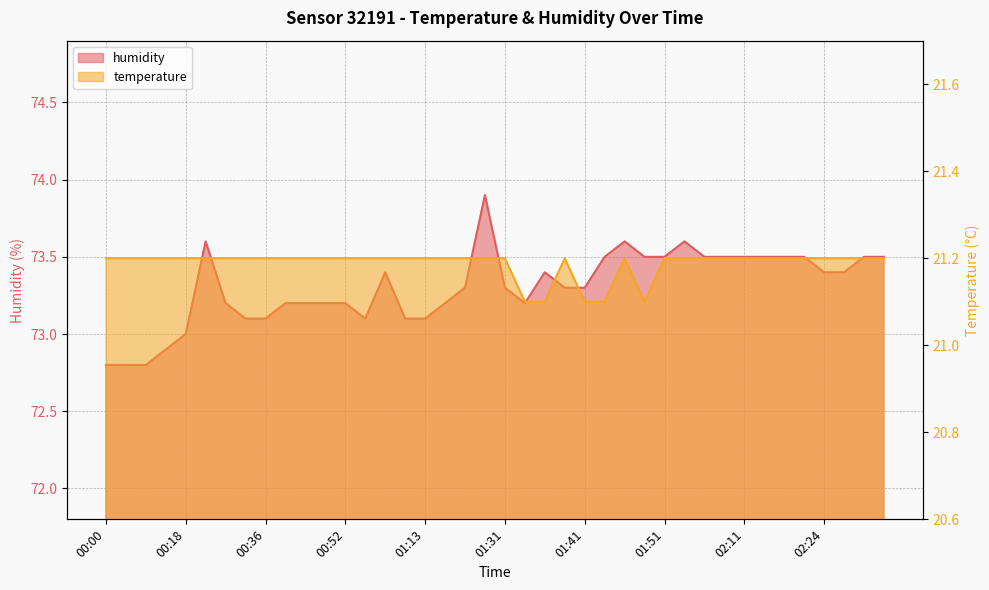

What is the label of the 13th point from the left?

00:52